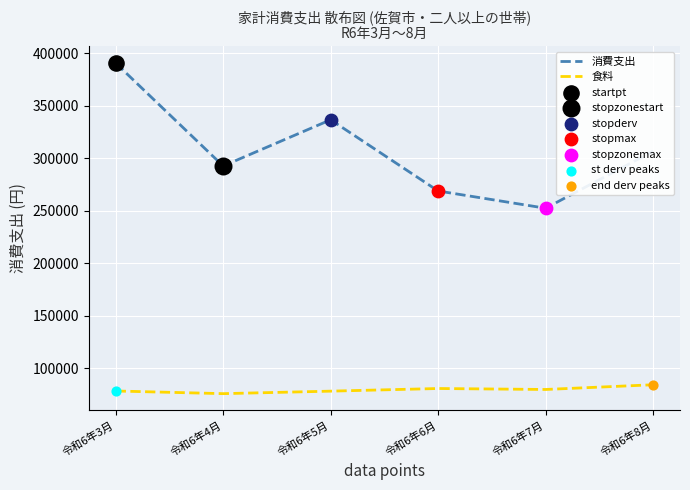

What is the difference between the highest and lowest values at 令和6年4月?

216775